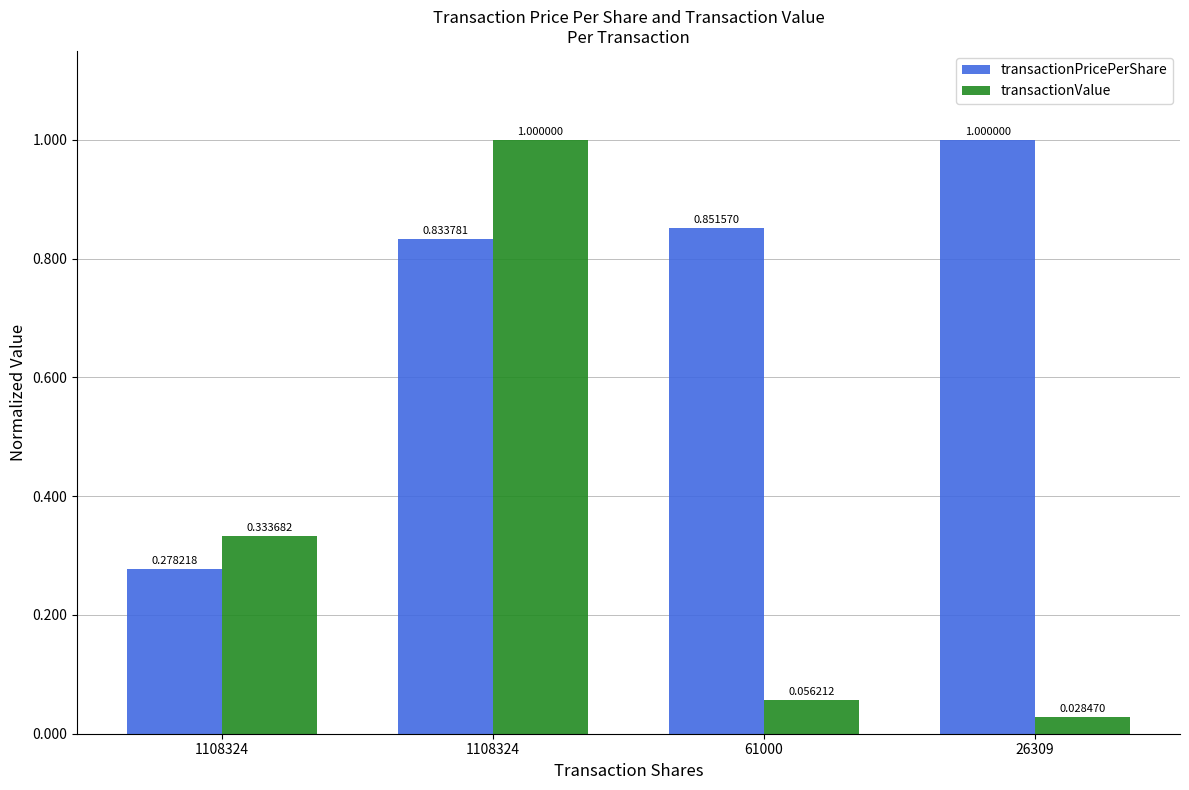

Between 1108324 and 26309, which is larger?

26309